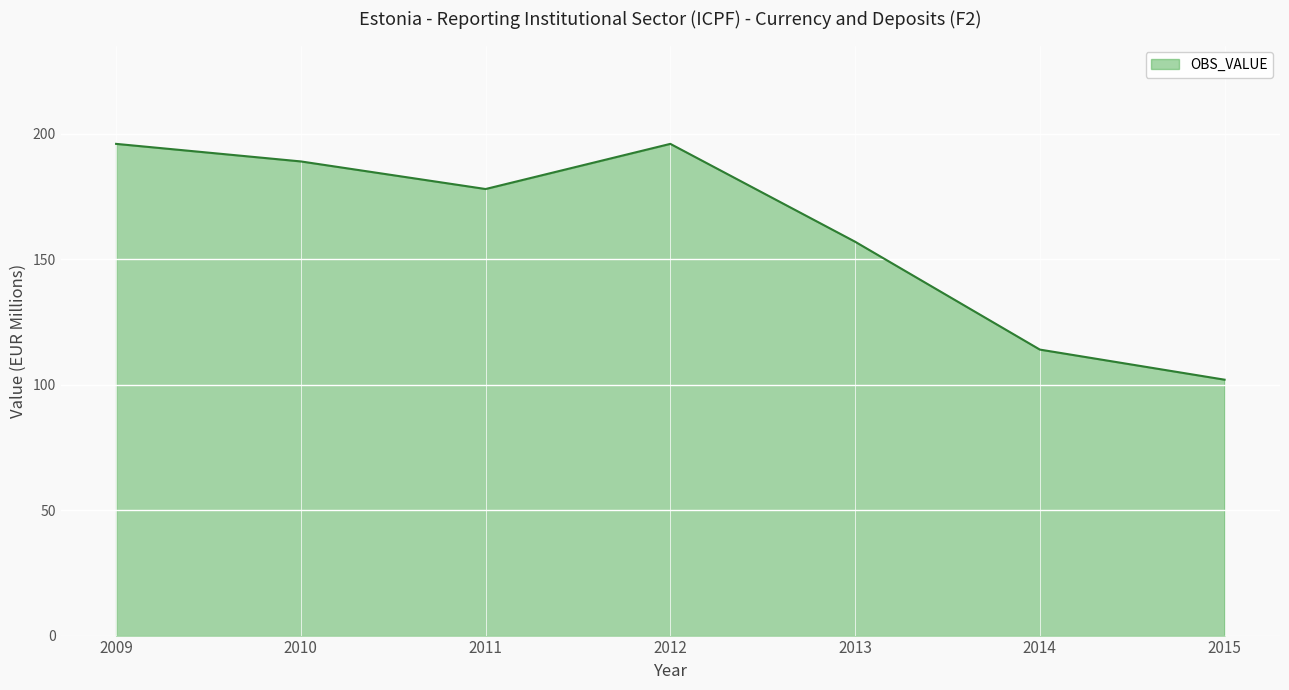

What is the average value?

162